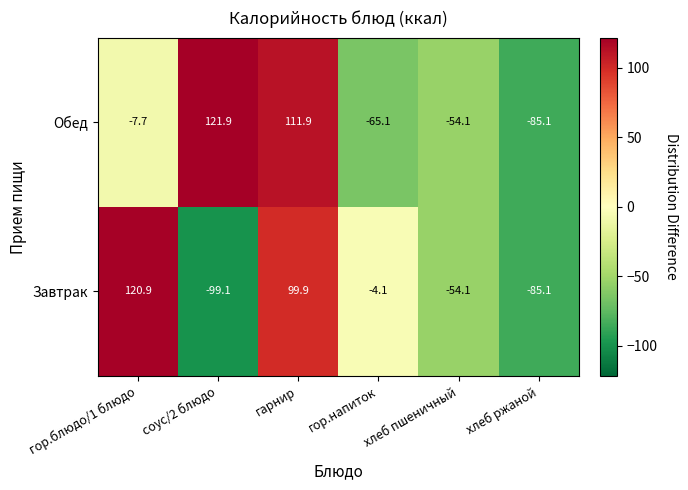

The Завтрак series shows -99.1 at соус/2 блюдо. True or false?

True